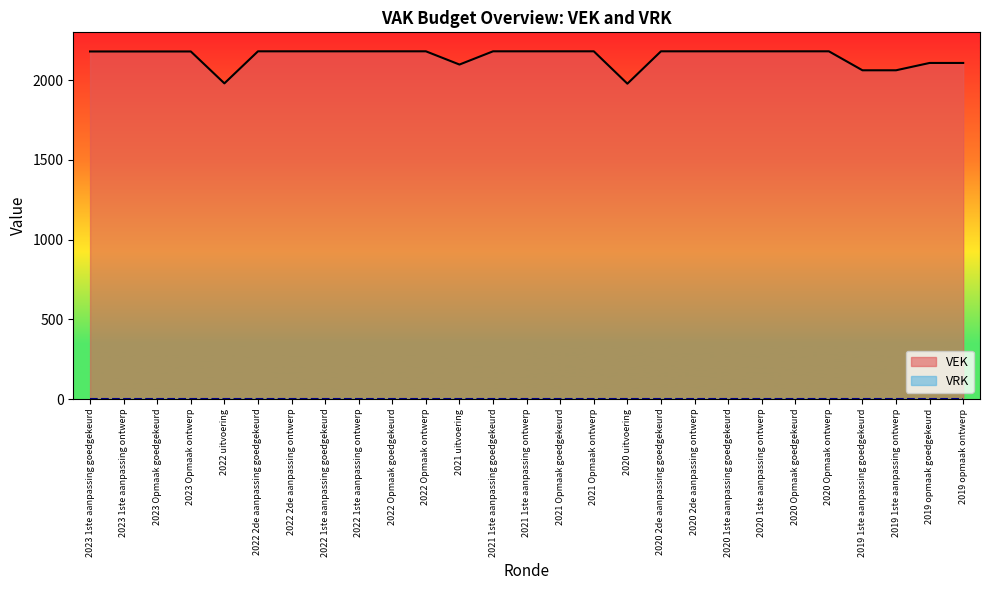

Which series has the largest total across all categories?

VEK